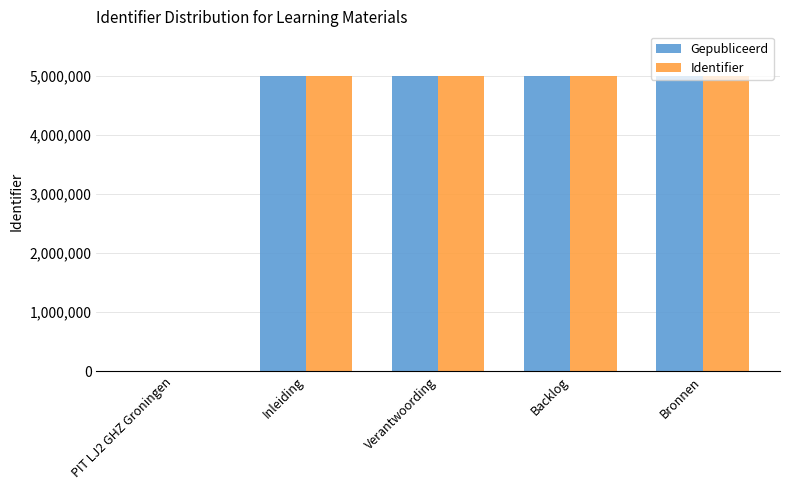

How many values in Gepubliceerd are above zero?

4